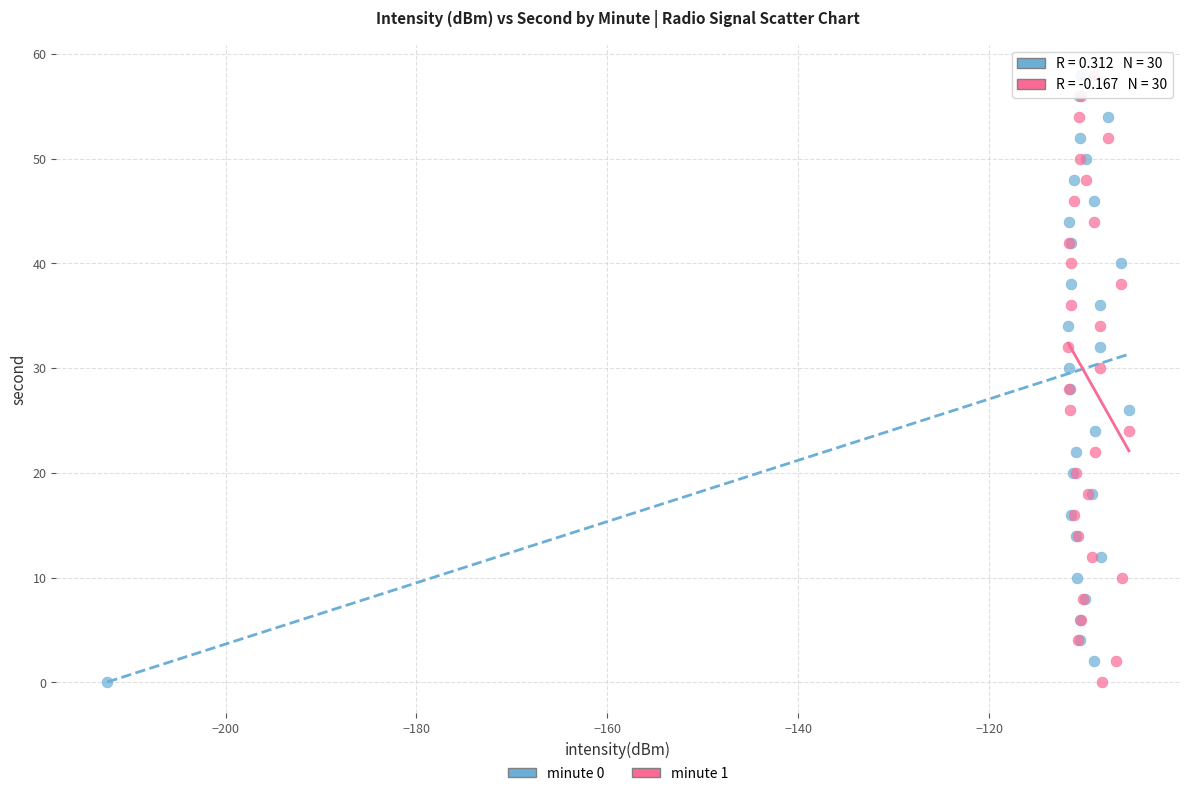

What are all the series names shown in the legend?

minute 0, minute 1